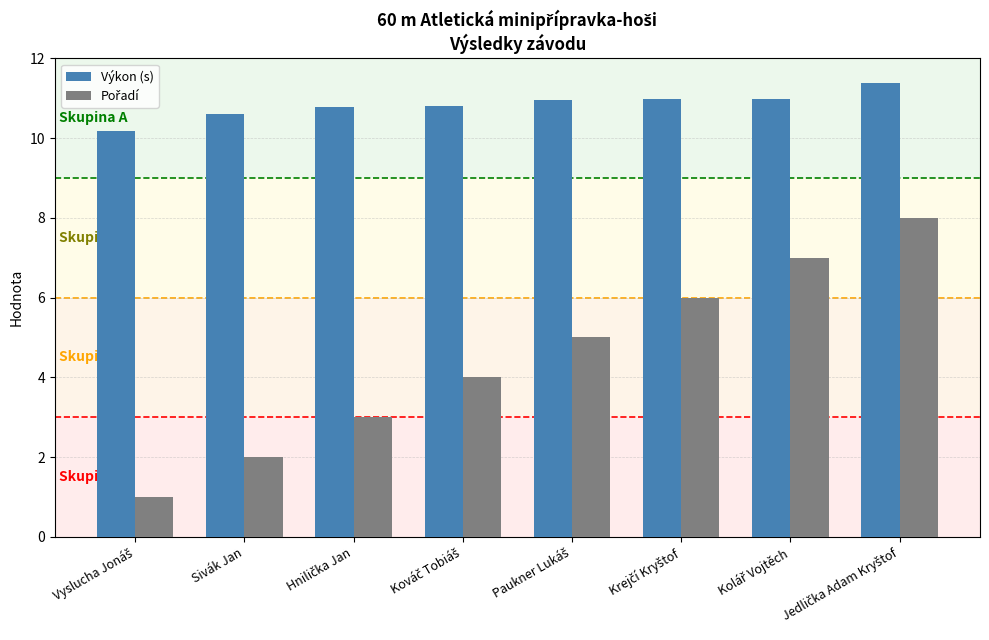

How many bars are there in total?

16